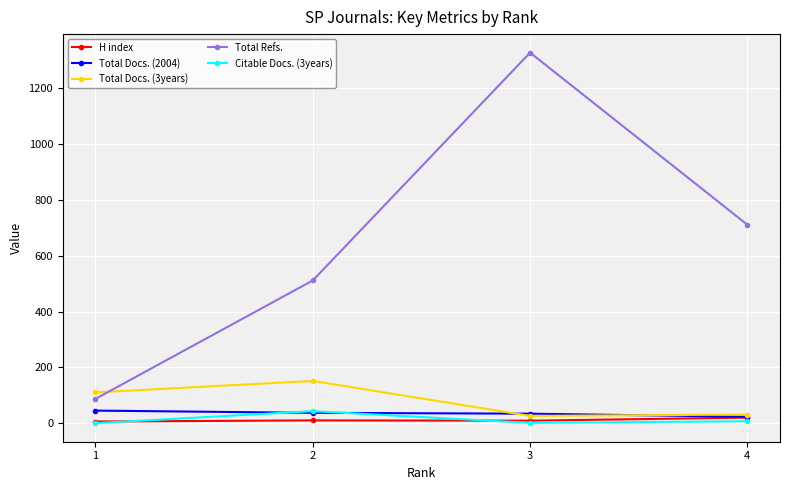

List the labels in order of Total Refs. value, largest first.

3, 4, 2, 1